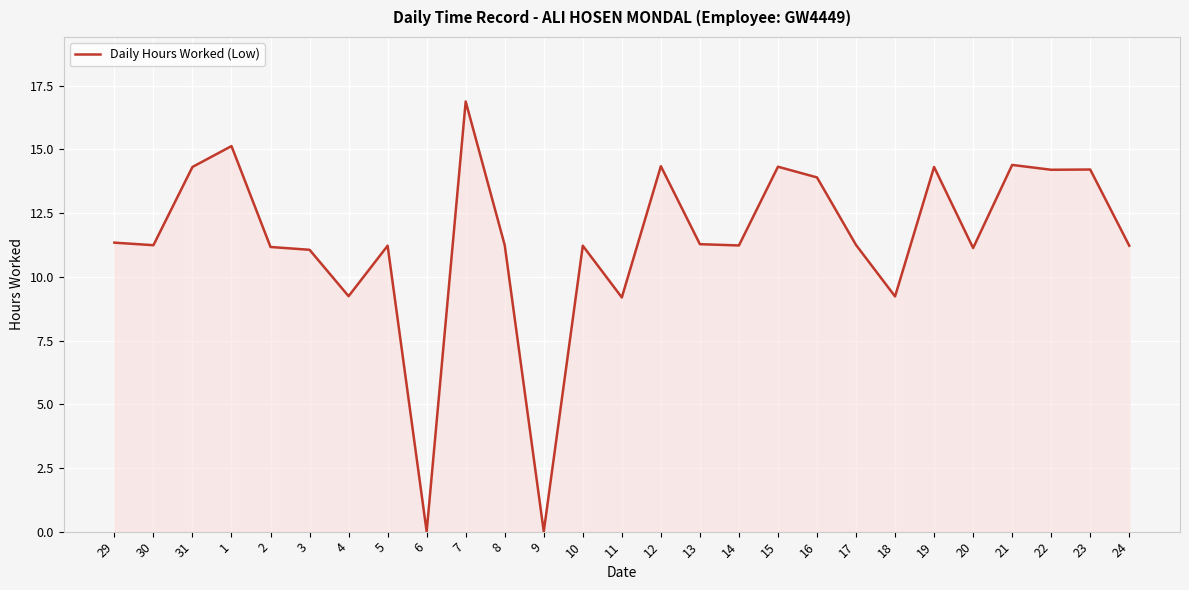

Is it true that the value at 13 is 19.8?

False